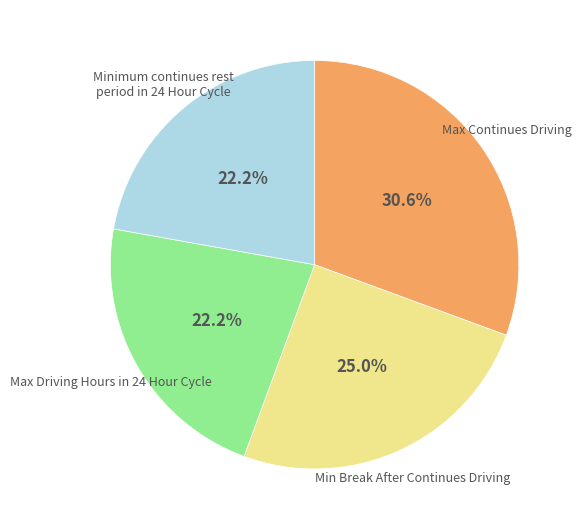

True or false: Max Continues Driving accounts for 31% of the total.

True